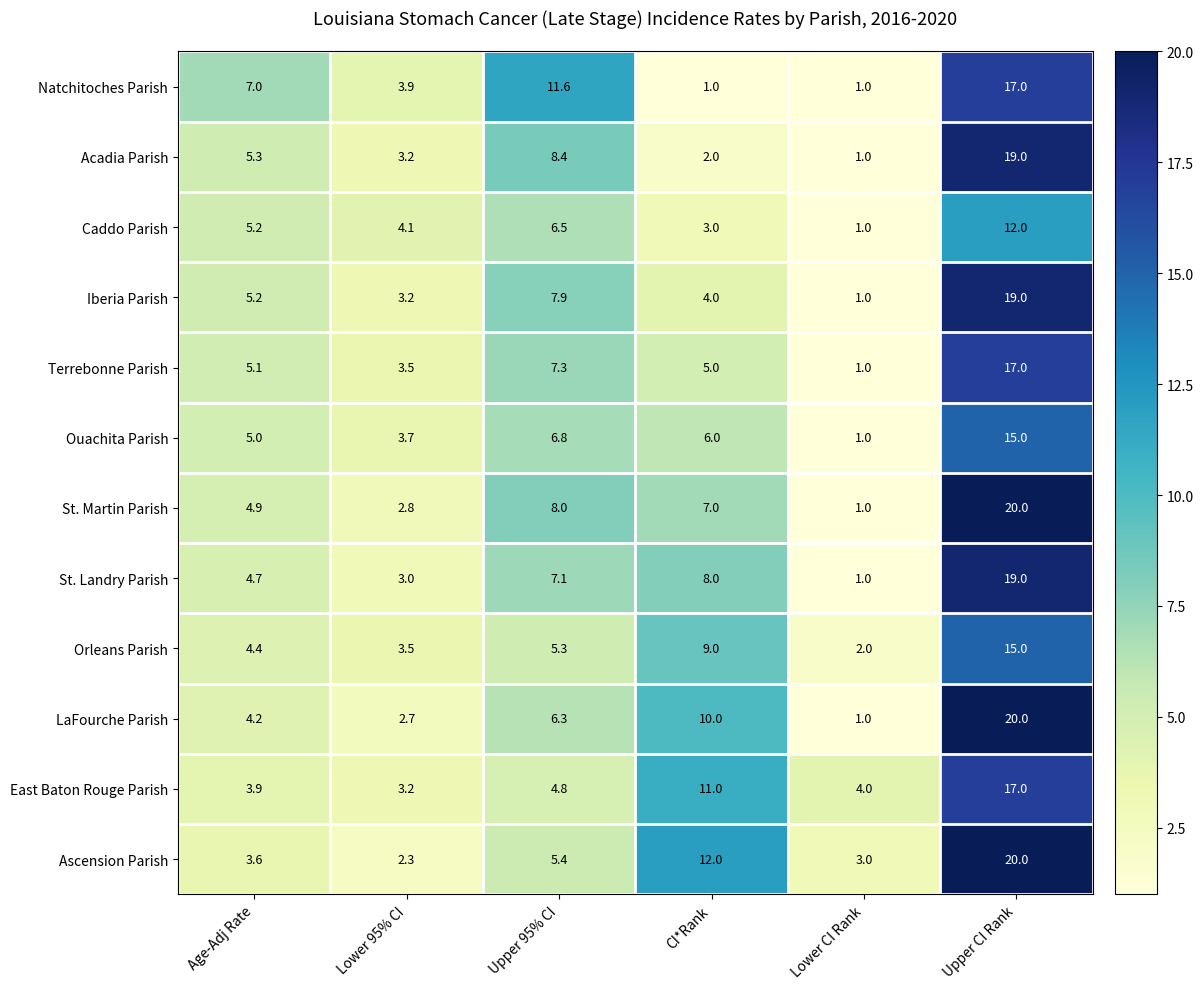

The Natchitoches Parish series shows 6.5 at Upper CI Rank. True or false?

False